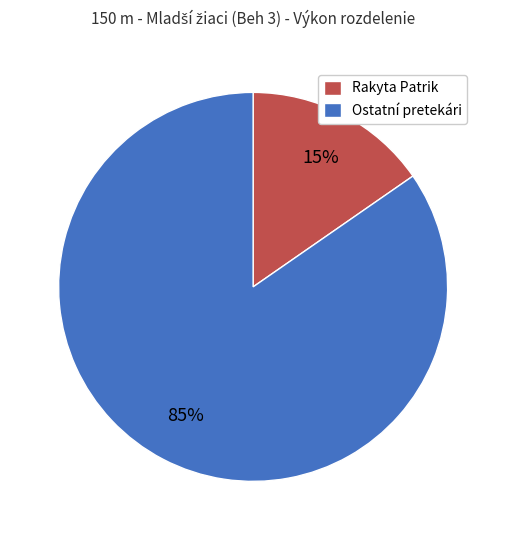

Which category has the smallest portion of the pie?

Rakyta Patrik